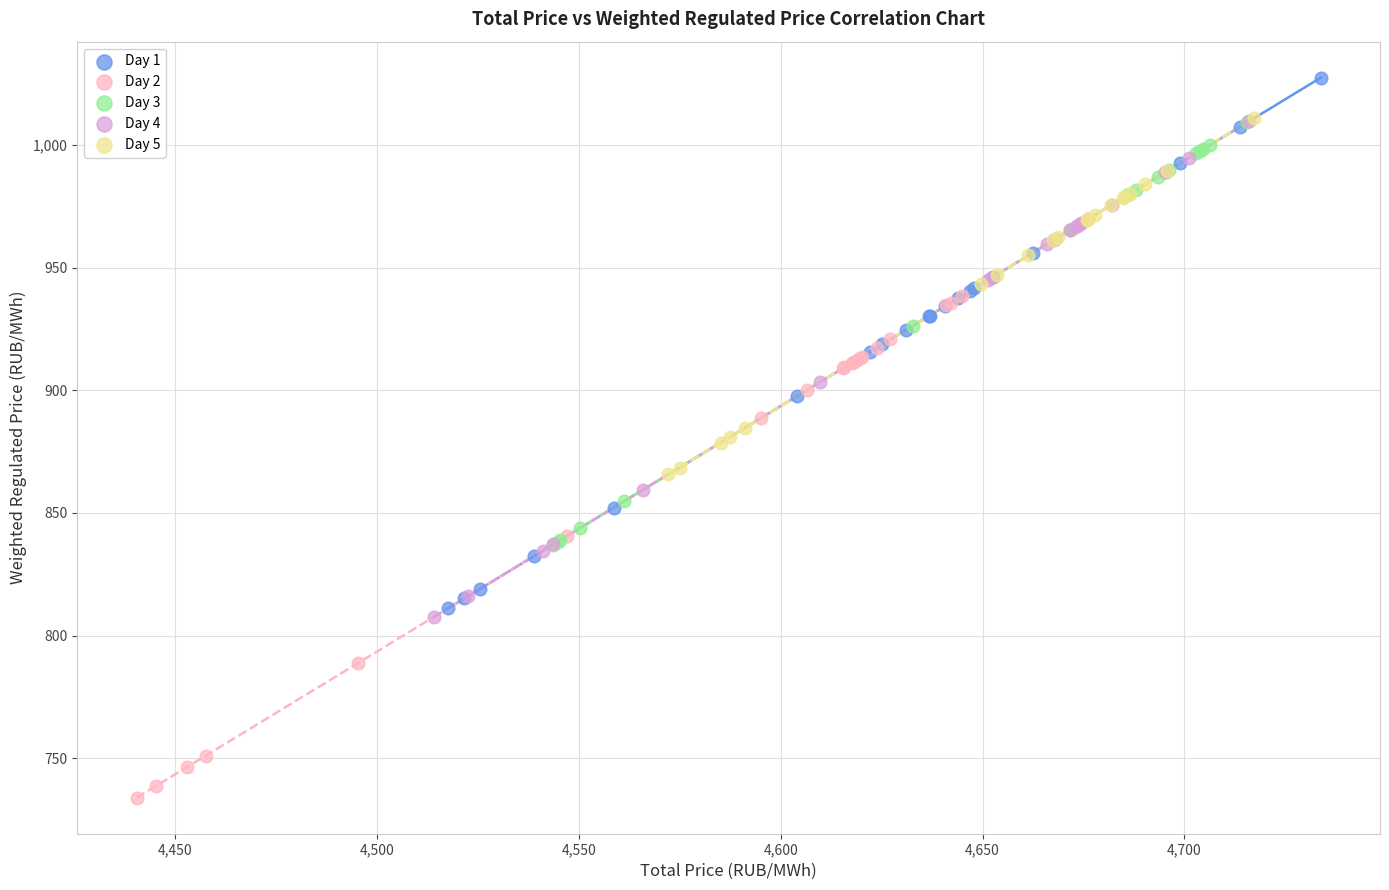

Which series contains the lowest Y value?

Day 2